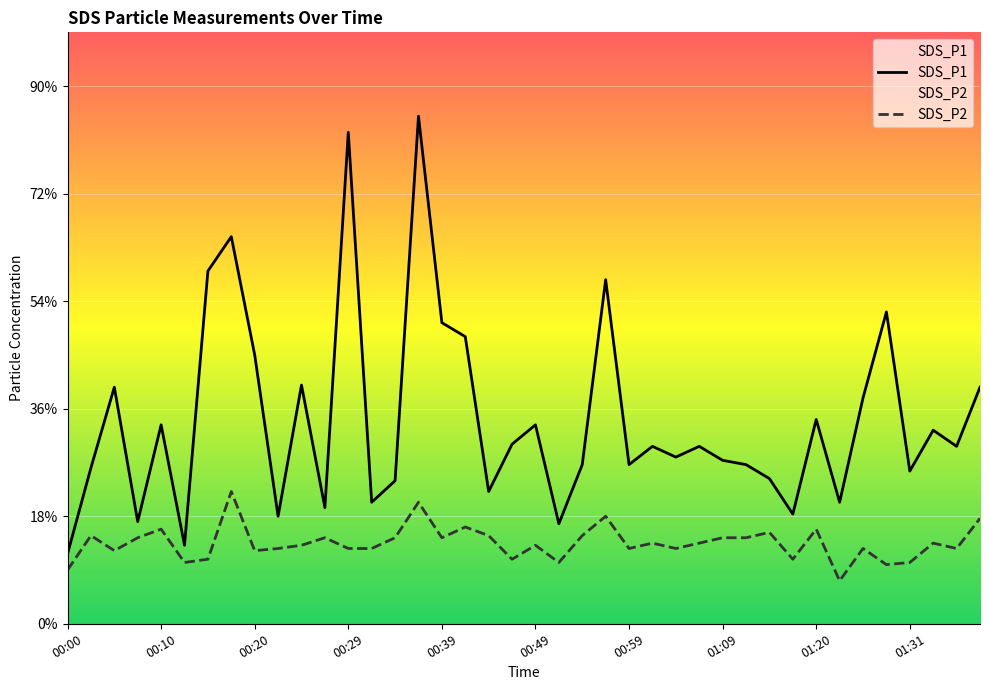

Which series has the largest range (max minus min)?

SDS_P1